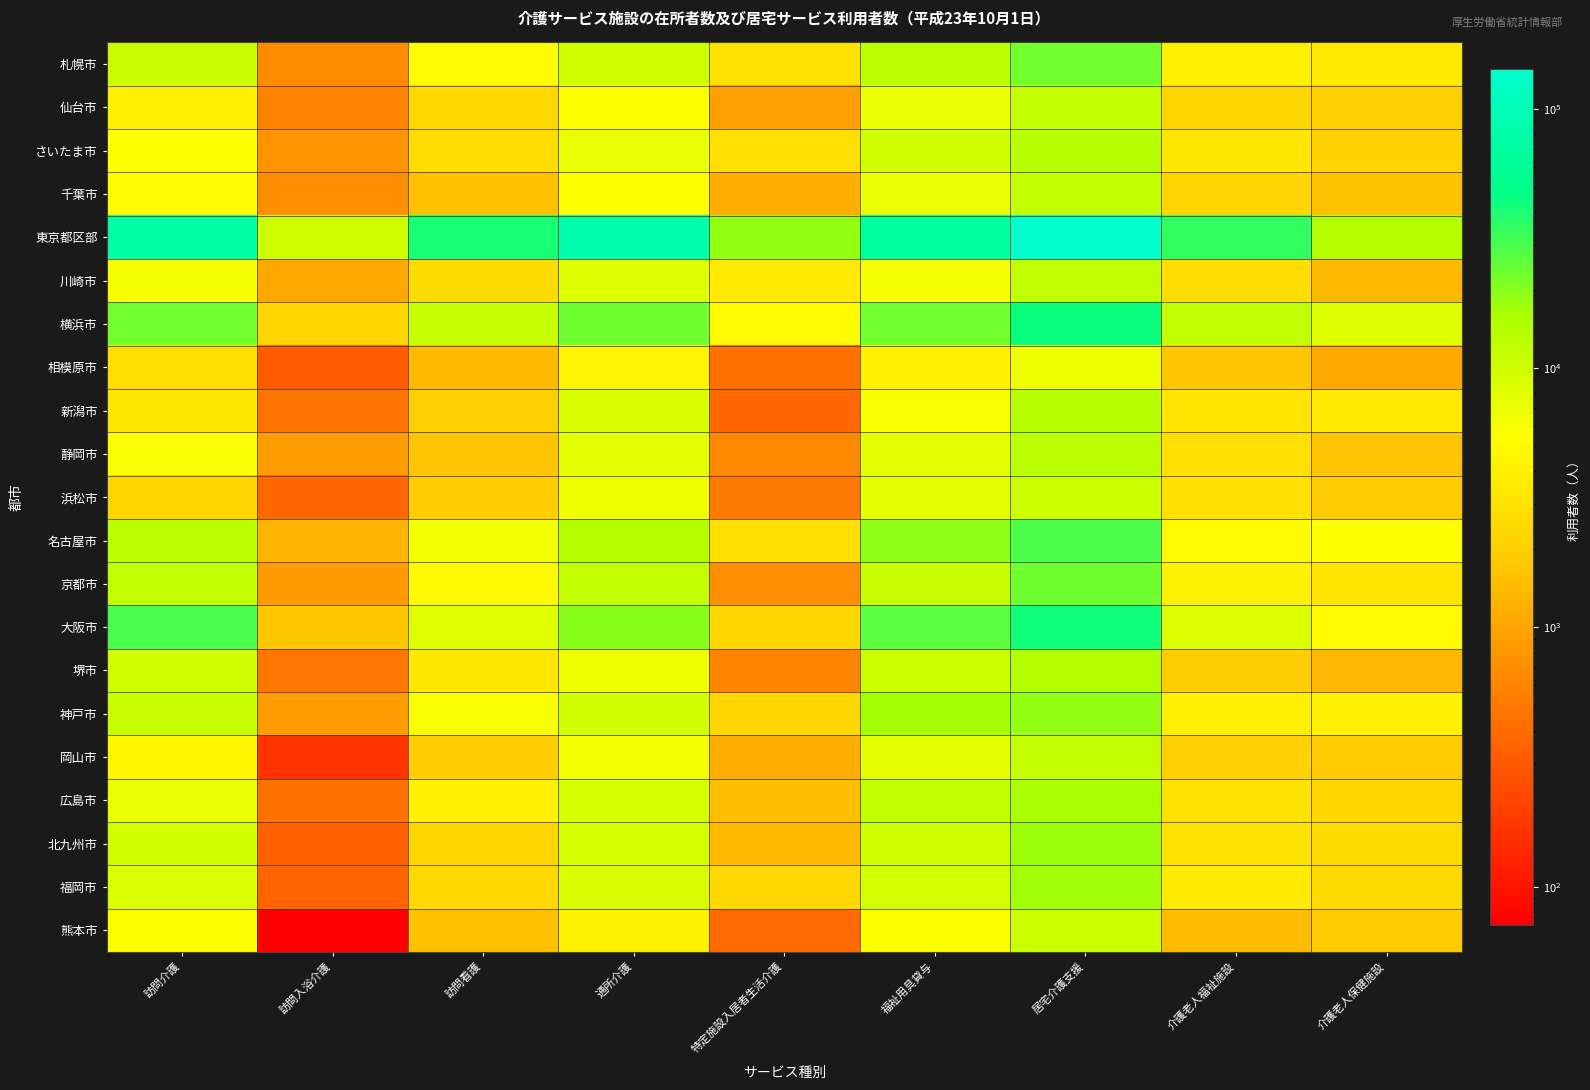

Reading left to right, what are all the values shown in this chart?

札幌市: 訪問介護=10935	訪問入浴介護=665	訪問看護=5245	通所介護=10350	特定施設入居者生活介護=3066	福祉用具貸与=12630	居宅介護支援=23144	介護老人福祉施設=3925	介護老人保健施設=3525
仙台市: 訪問介護=3805	訪問入浴介護=568	訪問看護=2390	通所介護=5718	特定施設入居者生活介護=932	福祉用具貸与=6810	居宅介護支援=11434	介護老人福祉施設=2230	介護老人保健施設=2073
さいたま市: 訪問介護=5457	訪問入浴介護=750	訪問看護=2669	通所介護=7158	特定施設入居者生活介護=2748	福祉用具貸与=9762	居宅介護支援=13416	介護老人福祉施設=3271	介護老人保健施設=2110
千葉市: 訪問介護=5190	訪問入浴介護=710	訪問看護=1554	通所介護=5450	特定施設入居者生活介護=1139	福祉用具貸与=6716	居宅介護支援=11715	介護老人福祉施設=2181	介護老人保健施設=1588
東京都区部: 訪問介護=77324	訪問入浴介護=10146	訪問看護=40636	通所介護=81873	特定施設入居者生活介護=18866	福祉用具貸与=68524	居宅介護支援=142380	介護老人福祉施設=34276	介護老人保健施設=14419
川崎市: 訪問介護=5960	訪問入浴介護=1072	訪問看護=2659	通所介護=8280	特定施設入居者生活介護=3501	福祉用具貸与=6093	居宅介護支援=12054	介護老人福祉施設=2727	介護老人保健施設=1418
横浜市: 訪問介護=22617	訪問入浴介護=2342	訪問看護=11193	通所介護=23509	特定施設入居者生活介護=5046	福祉用具貸与=22656	居宅介護支援=43711	介護老人福祉施設=11972	介護老人保健施設=8331
相模原市: 訪問介護=2811	訪問入浴介護=309	訪問看護=1407	通所介護=4282	特定施設入居者生活介護=424	福祉用具貸与=3958	居宅介護支援=6517	介護老人福祉施設=1665	介護老人保健施設=1044
新潟市: 訪問介護=3350	訪問入浴介護=455	訪問看護=1990	通所介護=8752	特定施設入居者生活介護=376	福祉用具貸与=5771	居宅介護支援=13382	介護老人福祉施設=3157	介護老人保健施設=3423
静岡市: 訪問介護=5909	訪問入浴介護=861	訪問看護=1653	通所介護=7656	特定施設入居者生活介護=645	福祉用具貸与=7546	居宅介護支援=12750	介護老人福祉施設=2755	介護老人保健施設=1703
浜松市: 訪問介護=2259	訪問入浴介護=384	訪問看護=1863	通所介護=6624	特定施設入居者生活介護=491	福祉用具貸与=7370	居宅介護支援=10462	介護老人福祉施設=2774	介護老人保健施設=1852
名古屋市: 訪問介護=12519	訪問入浴介護=1278	訪問看護=6311	通所介護=14092	特定施設入居者生活介護=2789	福祉用具貸与=19412	居宅介護支援=28872	介護老人福祉施設=5249	介護老人保健施設=5338
京都市: 訪問介護=12094	訪問入浴介護=842	訪問看護=4923	通所介護=11462	特定施設入居者生活介護=711	福祉用具貸与=10933	居宅介護支援=23315	介護老人福祉施設=4220	介護老人保健施設=3163
大阪市: 訪問介護=30184	訪問入浴介護=1737	訪問看護=8049	通所介護=19508	特定施設入居者生活介護=2309	福祉用具貸与=26409	居宅介護支援=43074	介護老人福祉施設=8347	介護老人保健施設=4981
堺市: 訪問介護=9875	訪問入浴介護=487	訪問看護=3305	通所介護=6661	特定施設入居者生活介護=599	福祉用具貸与=10594	居宅介護支援=14386	介護老人福祉施設=1924	介護老人保健施設=1337
神戸市: 訪問介護=11017	訪問入浴介護=865	訪問看護=5897	通所介護=10102	特定施設入居者生活介護=2342	福祉用具貸与=16438	居宅介護支援=18391	介護老人福祉施設=4032	介護老人保健施設=4088
岡山市: 訪問介護=4629	訪問入浴介護=160	訪問看護=1879	通所介護=6118	特定施設入居者生活介護=1149	福祉用具貸与=7508	居宅介護支援=11696	介護老人福祉施設=2078	介護老人保健施設=1850
広島市: 訪問介護=7157	訪問入浴介護=437	訪問看護=4109	通所介護=9119	特定施設入居者生活介護=1503	福祉用具貸与=11666	居宅介護支援=15885	介護老人福祉施設=2932	介護老人保健施設=2298
北九州市: 訪問介護=9800	訪問入浴介護=339	訪問看護=2352	通所介護=9521	特定施設入居者生活介護=1395	福祉用具貸与=10427	居宅介護支援=17689	介護老人福祉施設=3046	介護老人保健施設=2587
福岡市: 訪問介護=8697	訪問入浴介護=358	訪問看護=2410	通所介護=8773	特定施設入居者生活介護=2364	福祉用具貸与=9511	居宅介護支援=16859	介護老人福祉施設=3544	介護老人保健施設=2507
熊本市: 訪問介護=5749	訪問入浴介護=71	訪問看護=1536	通所介護=4199	特定施設入居者生活介護=396	福祉用具貸与=5725	居宅介護支援=10560	介護老人福祉施設=1465	介護老人保健施設=1821